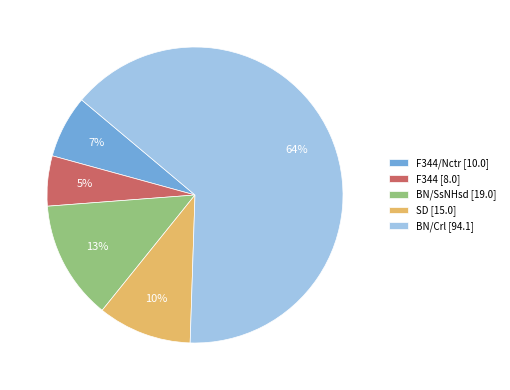

Is there any slice that represents more than half of the pie?

Yes